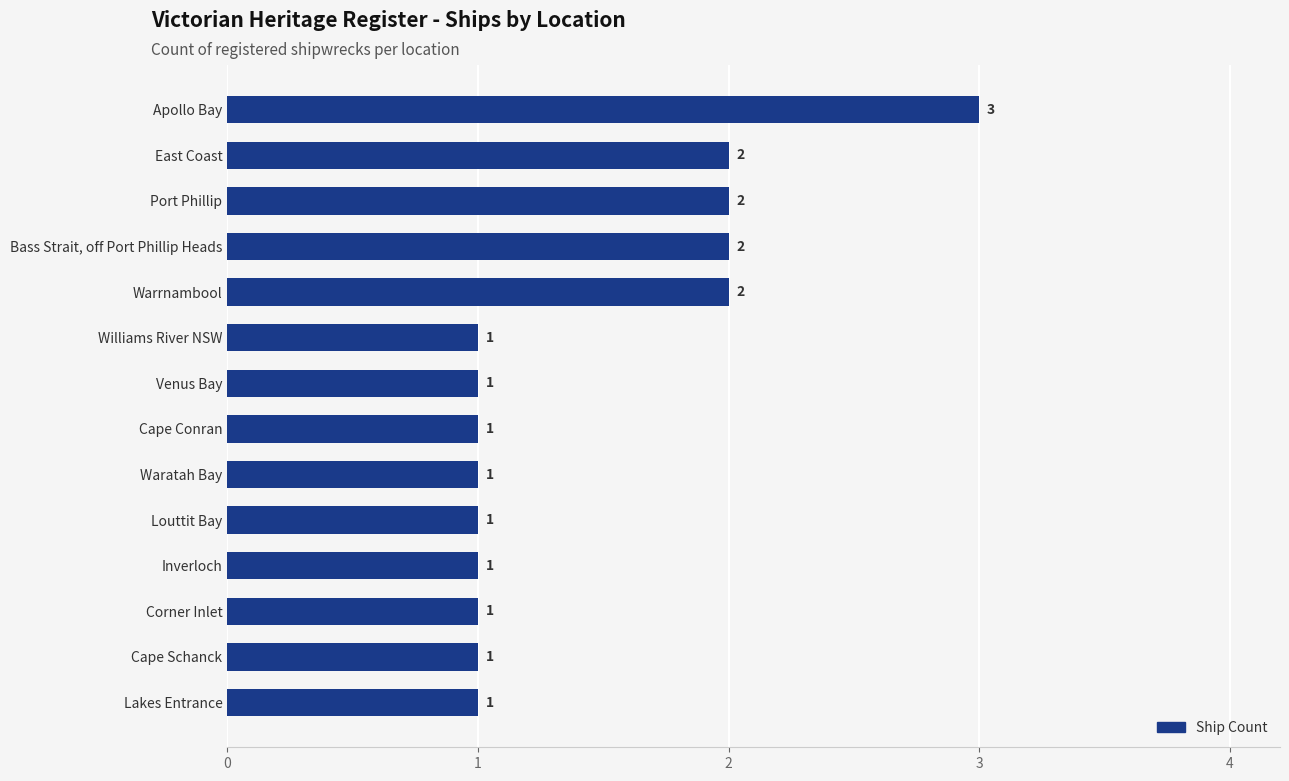

Reading top to bottom, list all the values displayed in this chart.

Apollo Bay=3	East Coast=2	Port Phillip=2	Bass Strait, off Port Phillip Heads=2	Warrnambool=2	Williams River NSW=1	Venus Bay=1	Cape Conran=1	Waratah Bay=1	Louttit Bay=1	Inverloch=1	Corner Inlet=1	Cape Schanck=1	Lakes Entrance=1